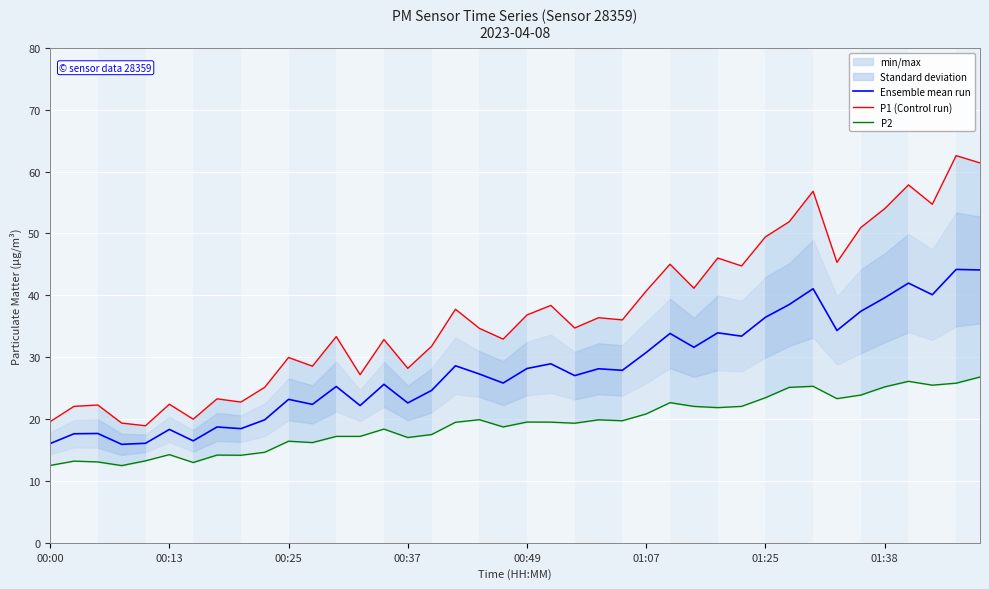

Does the chart display data point markers on the line(s)?

No